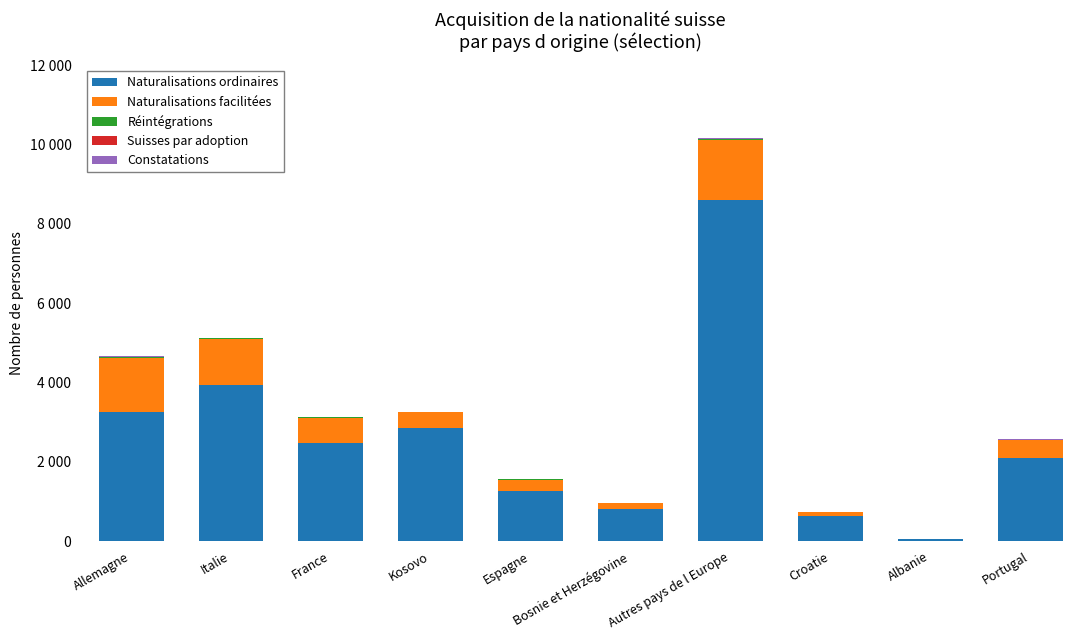

At how many categories does at least one series exceed 5320?

1